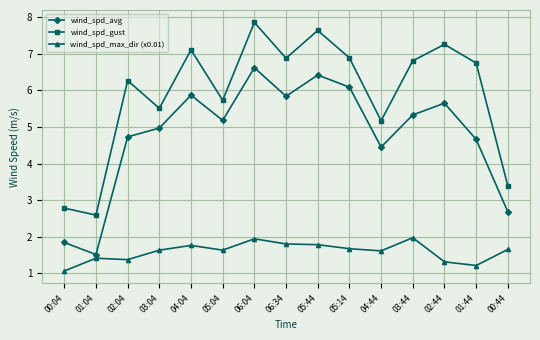

What is the difference between the highest and lowest values at 00:04?

1.7